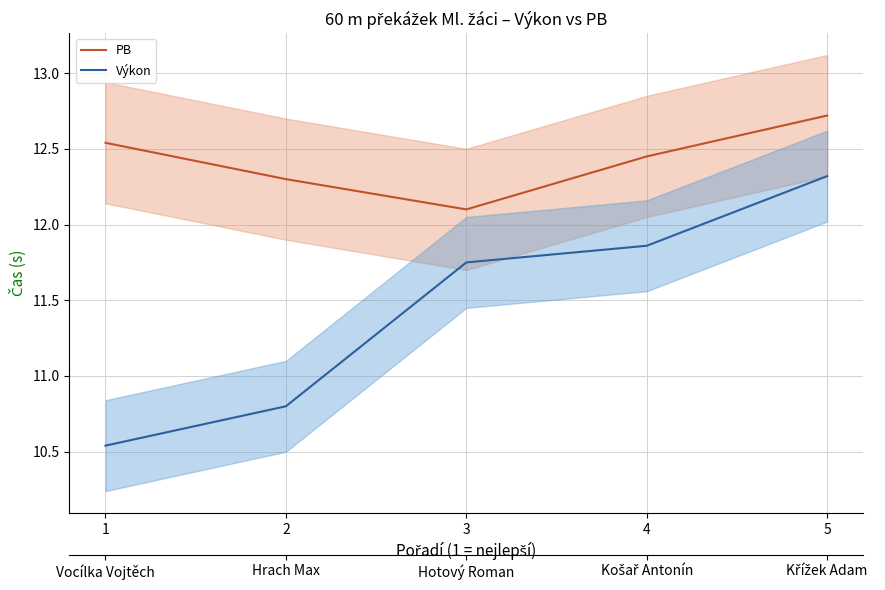

Reading left to right, list all the values displayed in this chart.

PB: 1=12.5	2=12.3	3=12.1	4=12.4	5=12.7
Výkon: 1=10.5	2=10.8	3=11.8	4=11.9	5=12.3